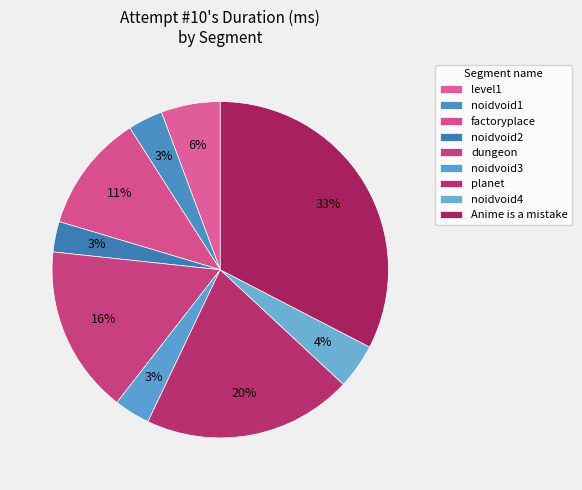

What is the smallest slice in the pie chart?

noidvoid2